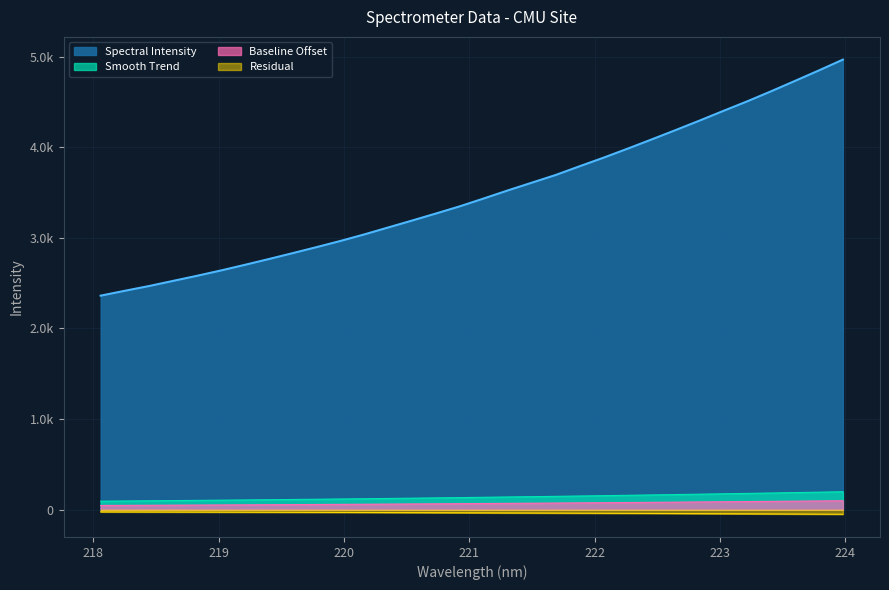

Reading left to right, transcribe all the data shown in this chart.

2361.8	2415.1	2466.9	2523.4	2579.7	2638.6	2700.6	2764.5	2829.9	2896.5	2964.8	3037.2	3114.0	3190.6	3268.5	3348.1	3434.8	3523.0	3608.2	3693.4	3789.9	3884.3	3983.3	4084.7	4187.7	4292.3	4399.7	4505.4	4616.6	4731.2	4846.9	4965.8